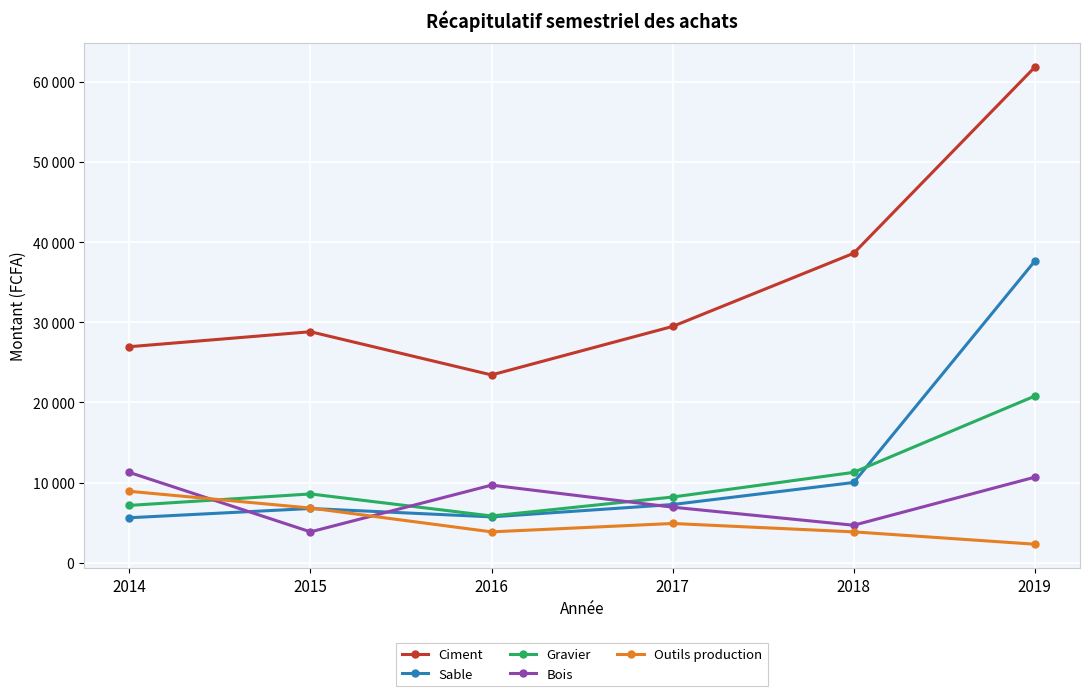

Does the chart have visible grid lines?

Yes